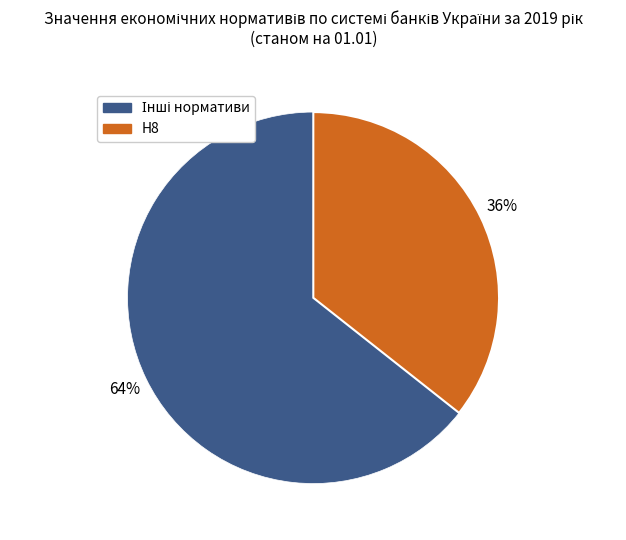

To the nearest percent, what is the average slice percentage?

50%